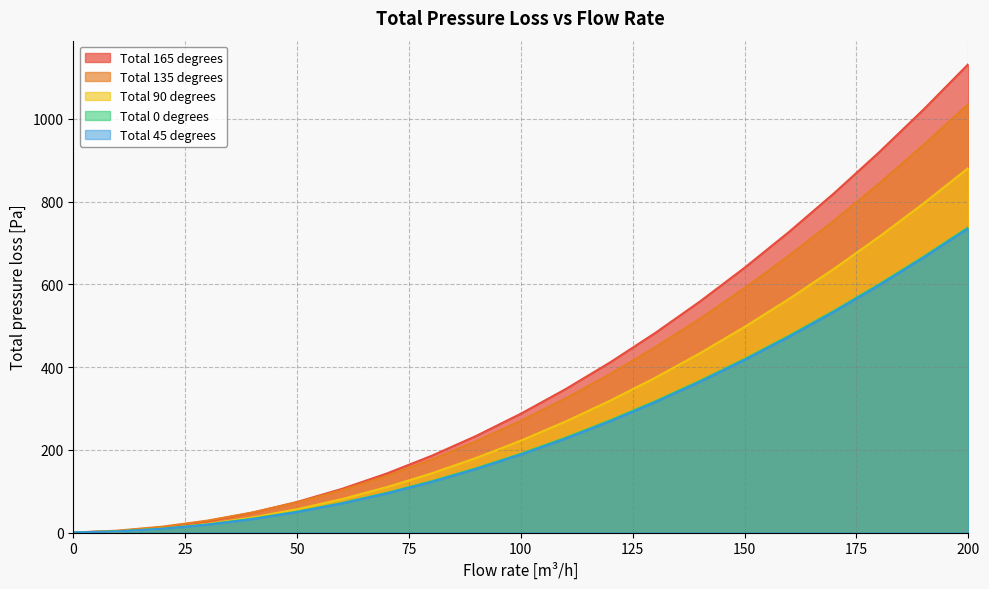

True or false: Total 90 degrees and Total 45 degrees intersect in this chart.

True